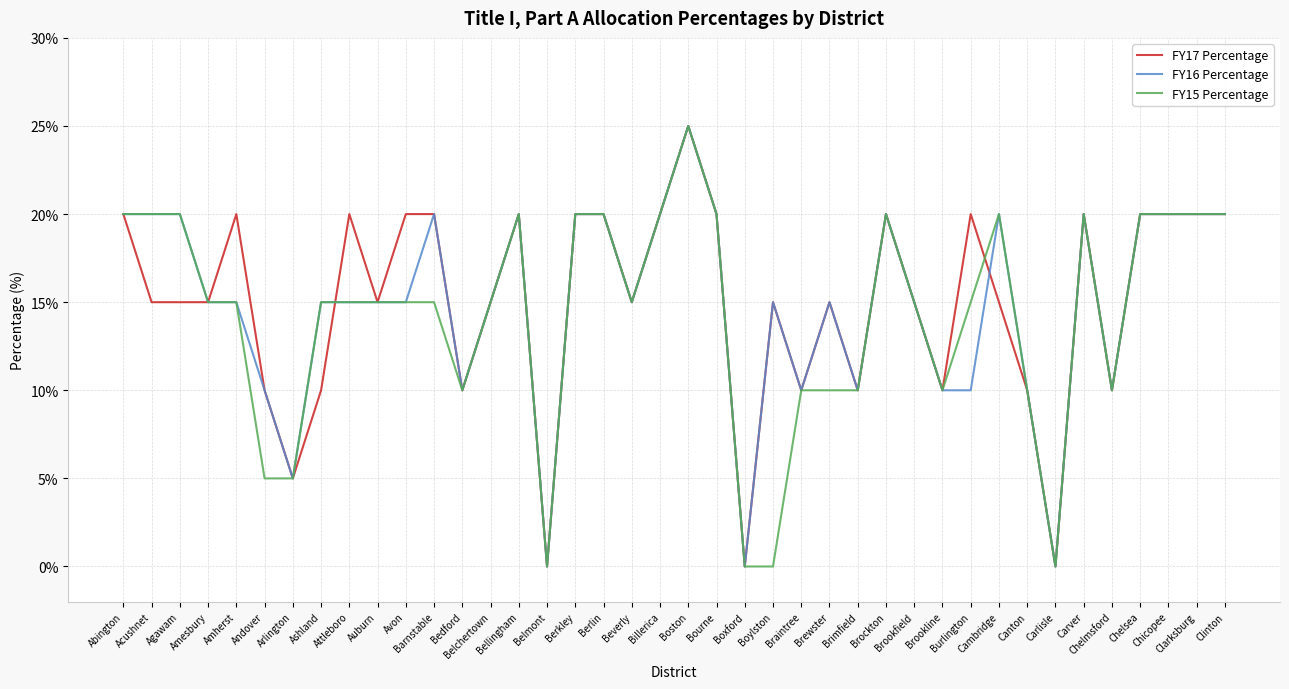

What is the maximum value for FY16 Percentage?

25